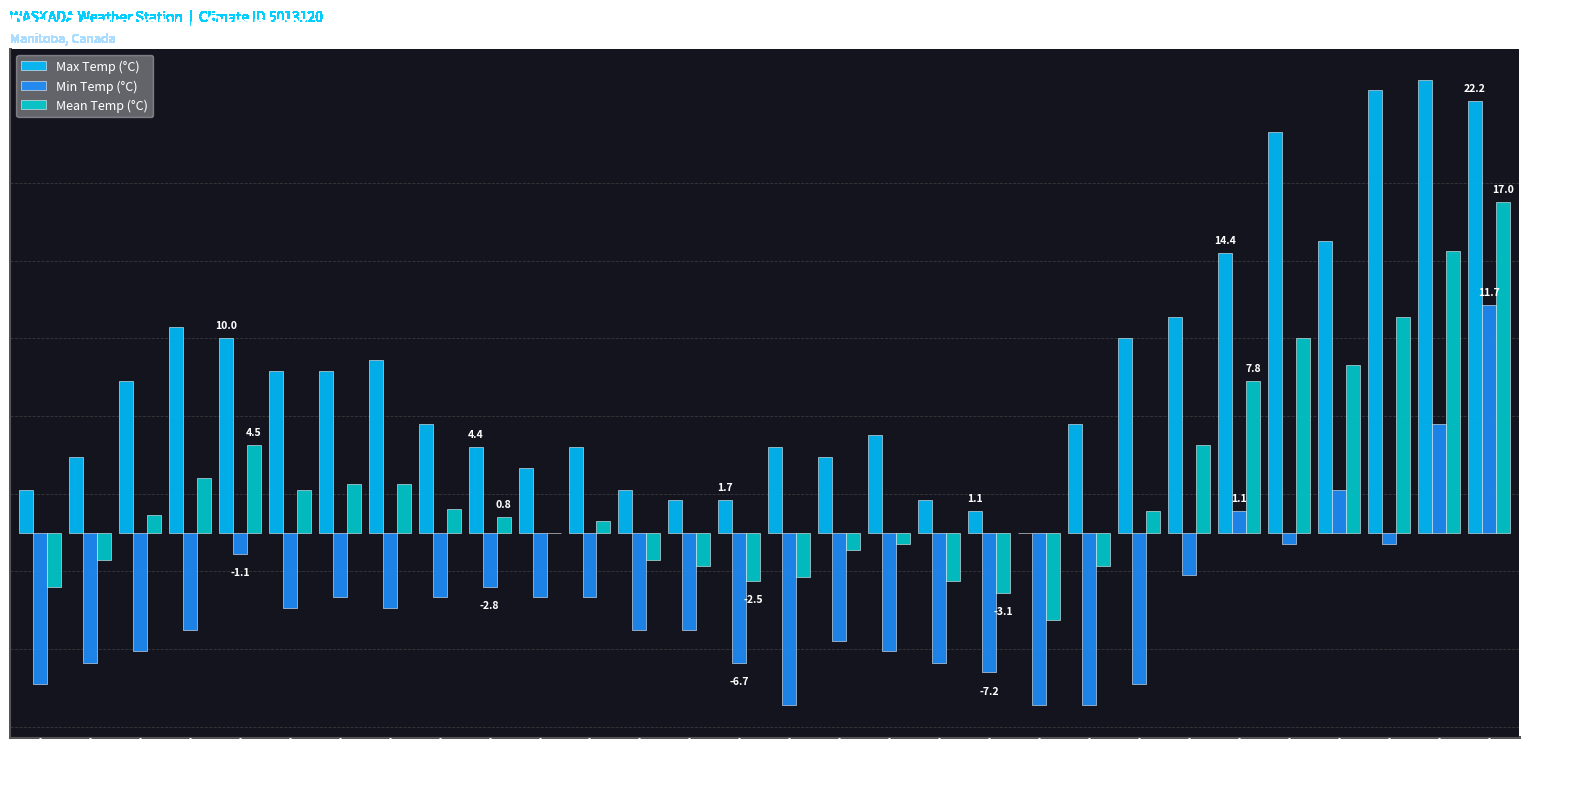

At which label does Max Temp (°C) first exceed 5?

3